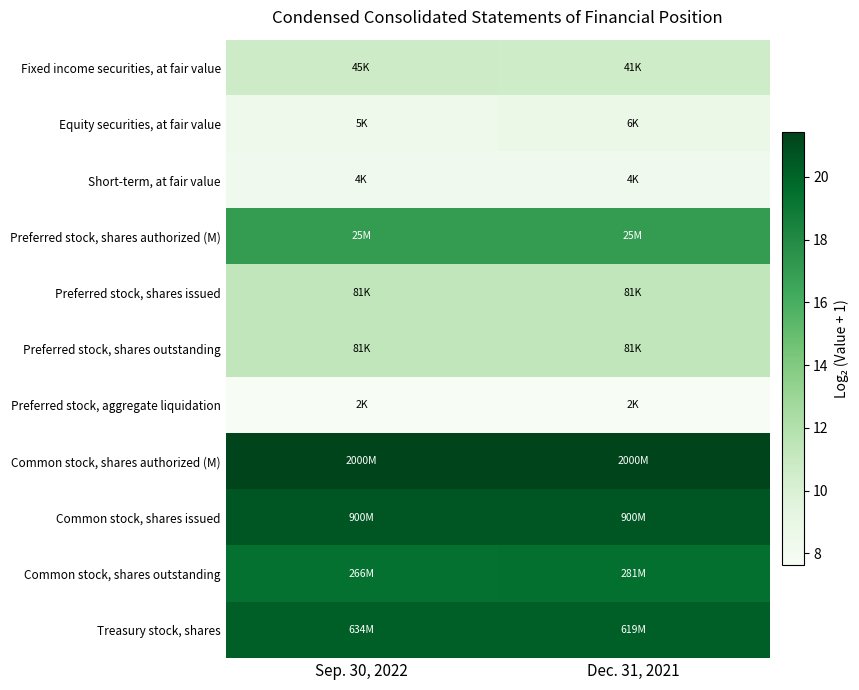

Which has a higher value, Dec. 31, 2021 or Sep. 30, 2022?

Sep. 30, 2022